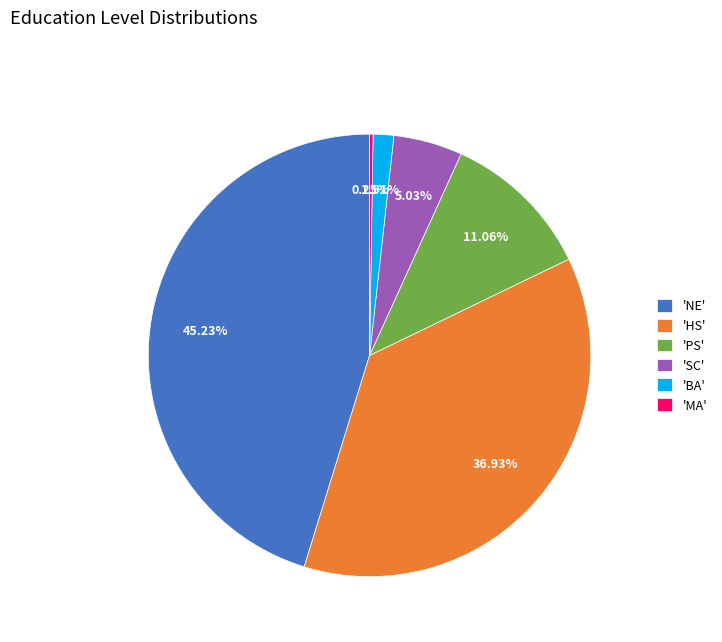

Which slice is the largest?

'NE'